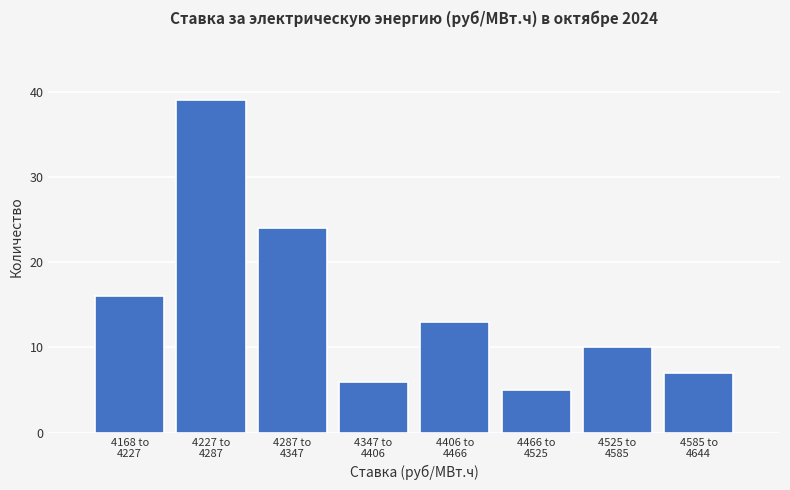

Reading left to right, transcribe all the data shown in this chart.

16	39	24	6	13	5	10	7